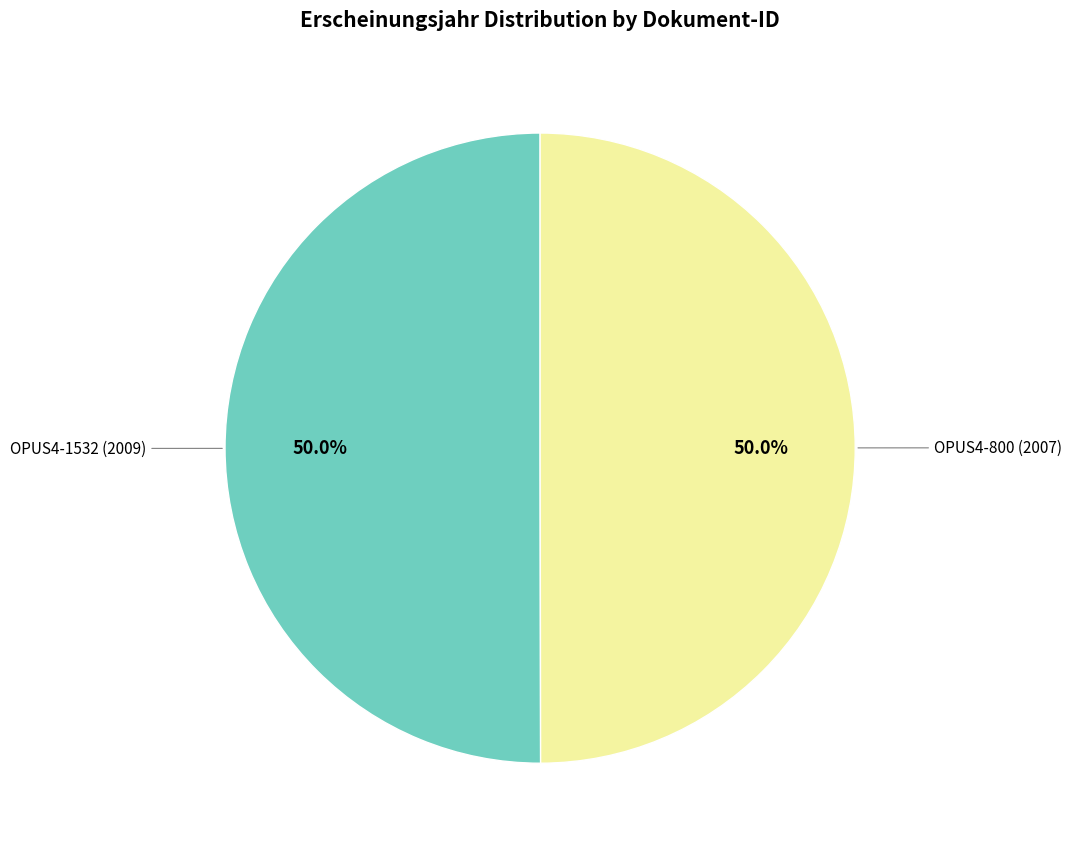

Count the number of slices in the pie.

2